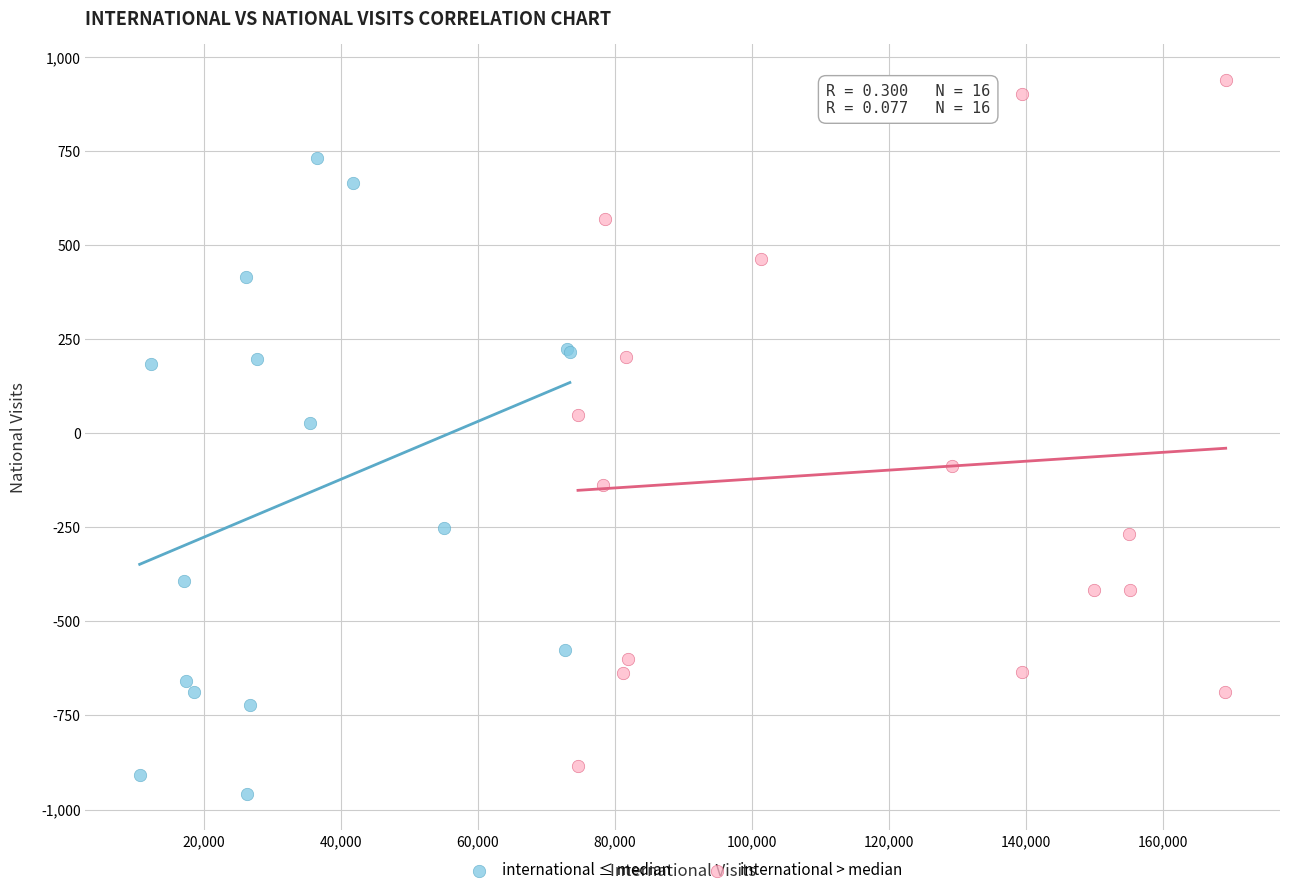

What are all the series names shown in the legend?

international ≤ median, international > median